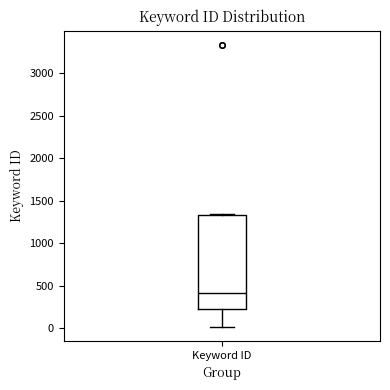

Where does the median line of the box for Keyword ID sit on the y-axis? The values are not printed on the chart, so give them approximately, as read against the axis.

400